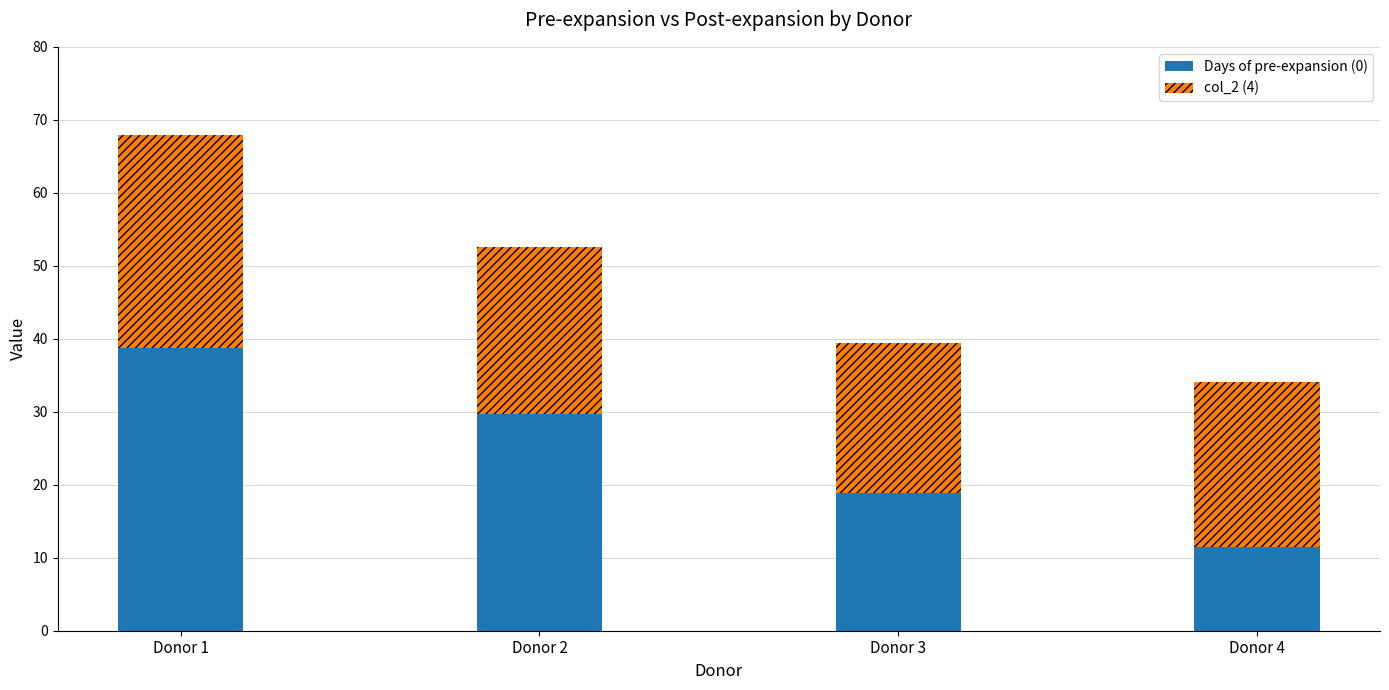

The Days of pre-expansion (0) series shows 32.3 at Donor 3. True or false?

False